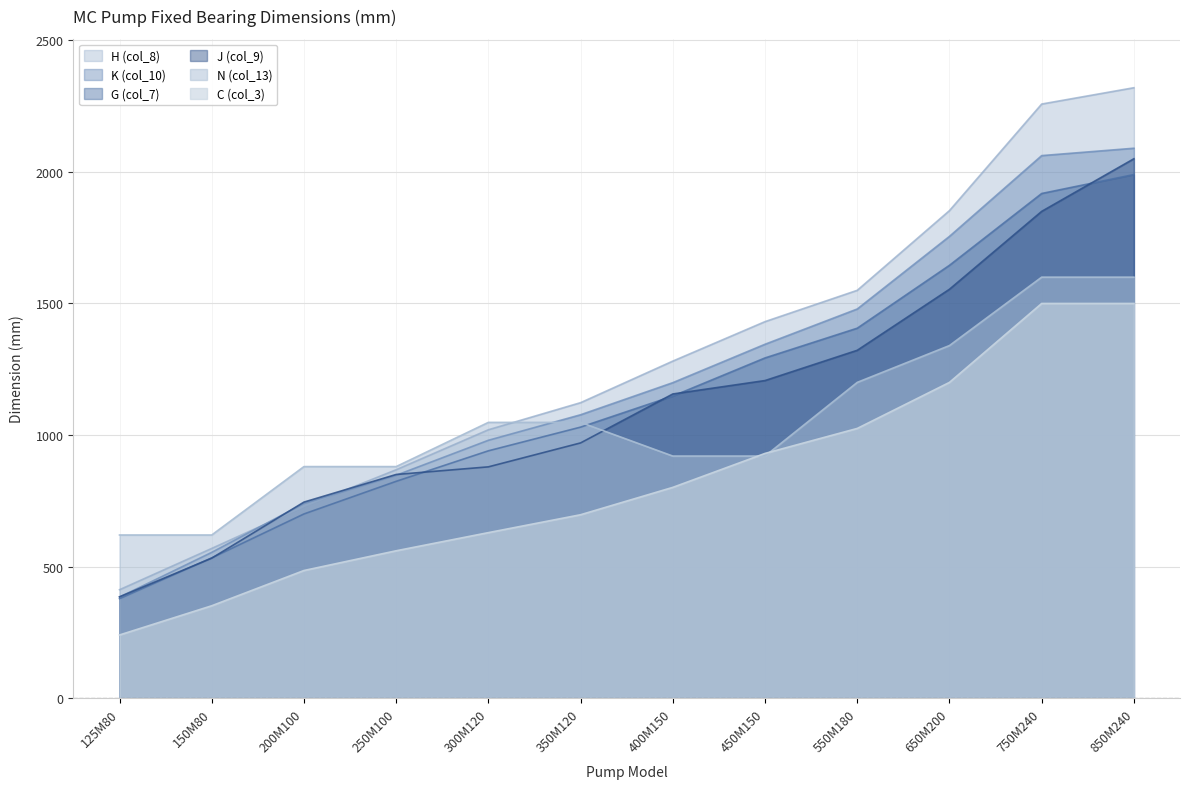

Rank the series at 350M120 from lowest to highest value.

C (col_3), J (col_9), G (col_7), N (col_13), K (col_10), H (col_8)